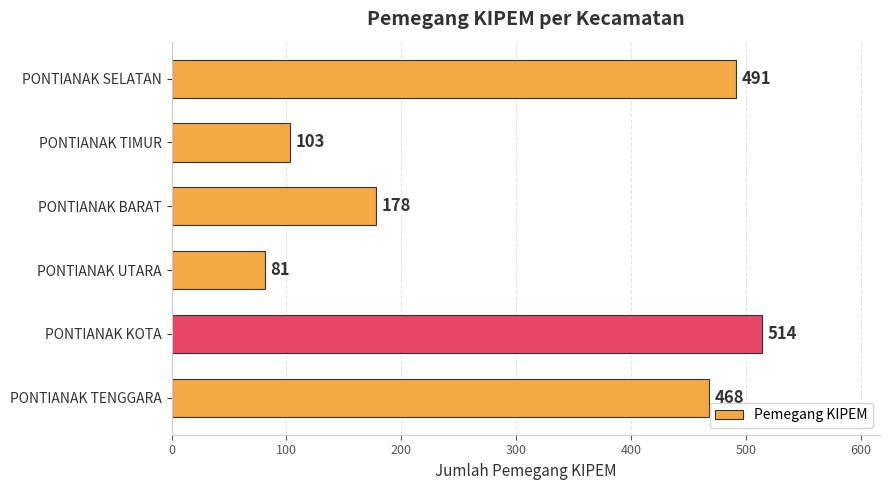

True or false: the data shows 514 at PONTIANAK KOTA.

True